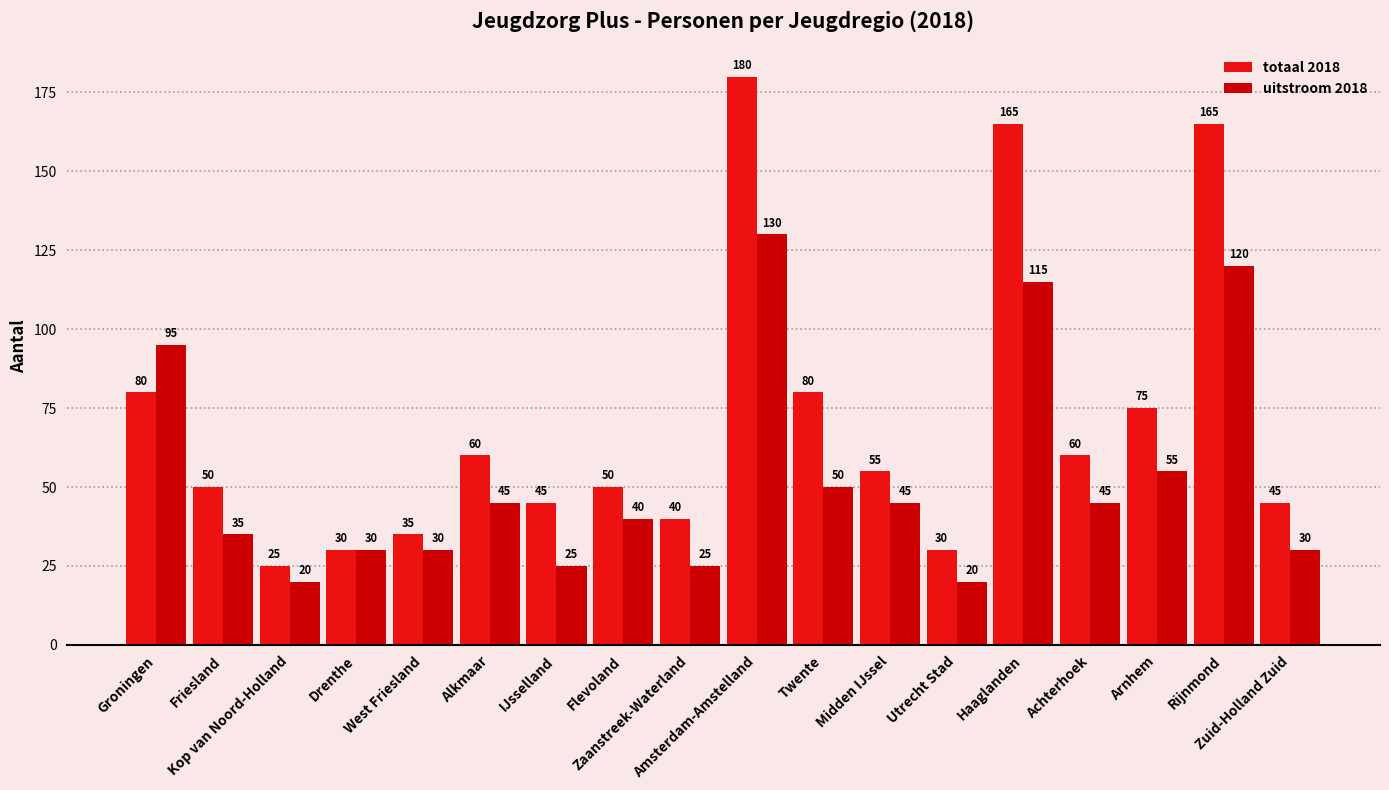

Reading left to right, transcribe all the data shown in this chart.

totaal 2018: 80	50	25	30	35	60	45	50	40	180	80	55	30	165	60	75	165	45
uitstroom 2018: 95	35	20	30	30	45	25	40	25	130	50	45	20	115	45	55	120	30